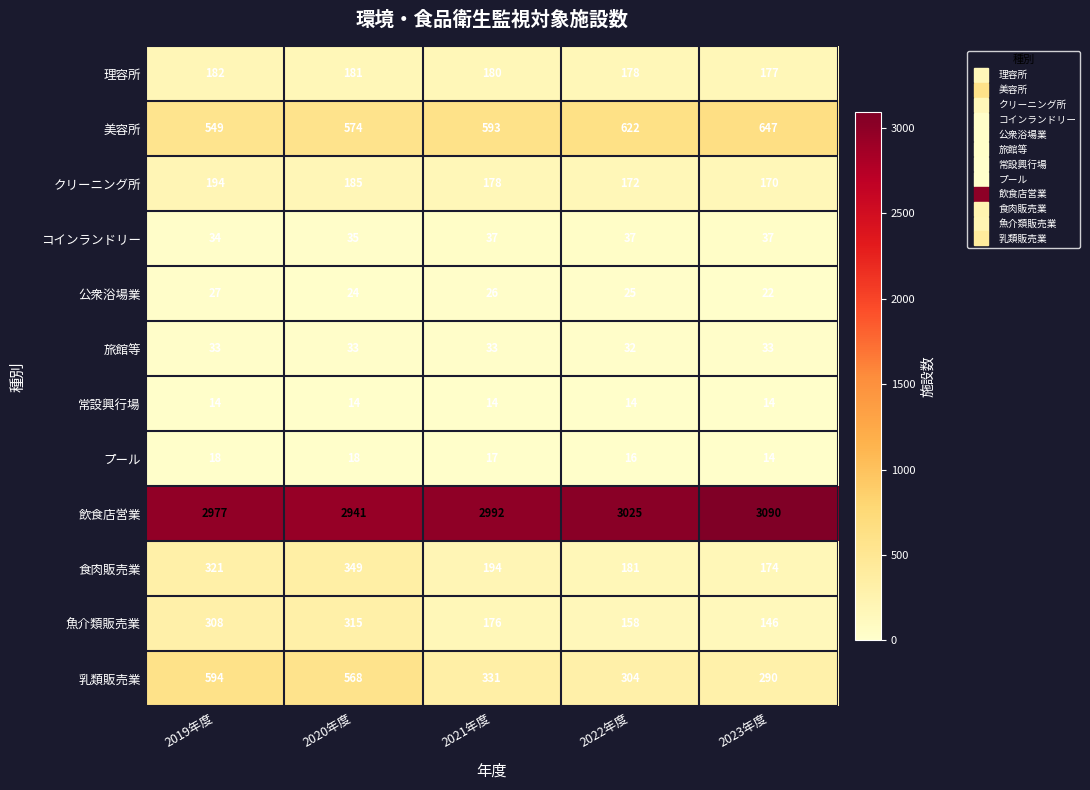

How many data points in プール are less than 17?

2